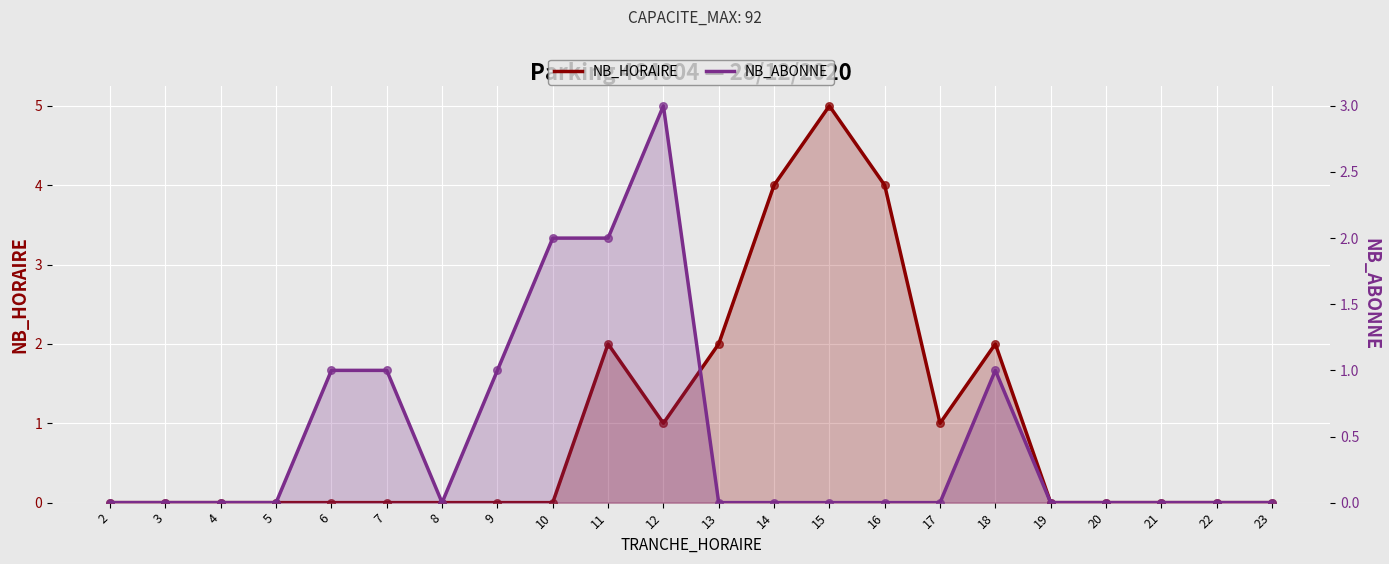

Which series contains the lowest Y value?

NB_HORAIRE